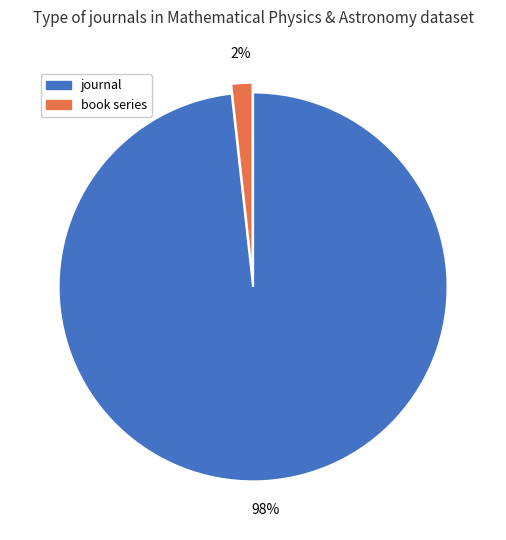

Which has a higher value, book series or journal?

journal